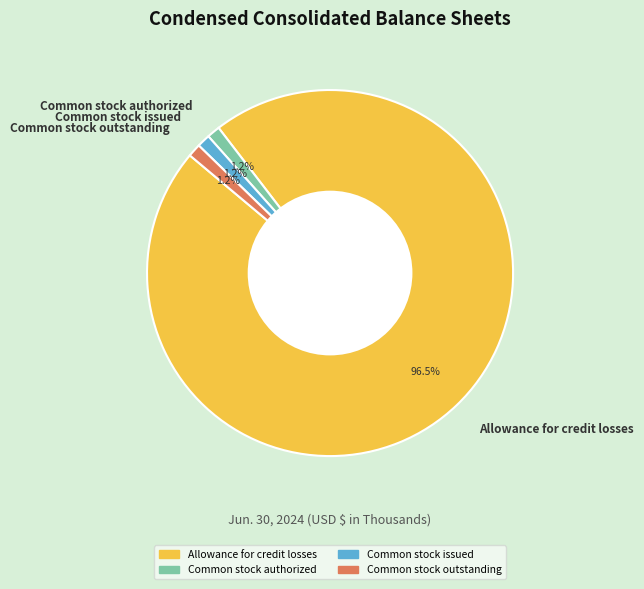

To the nearest percent, what portion does Common stock authorized represent?

1%